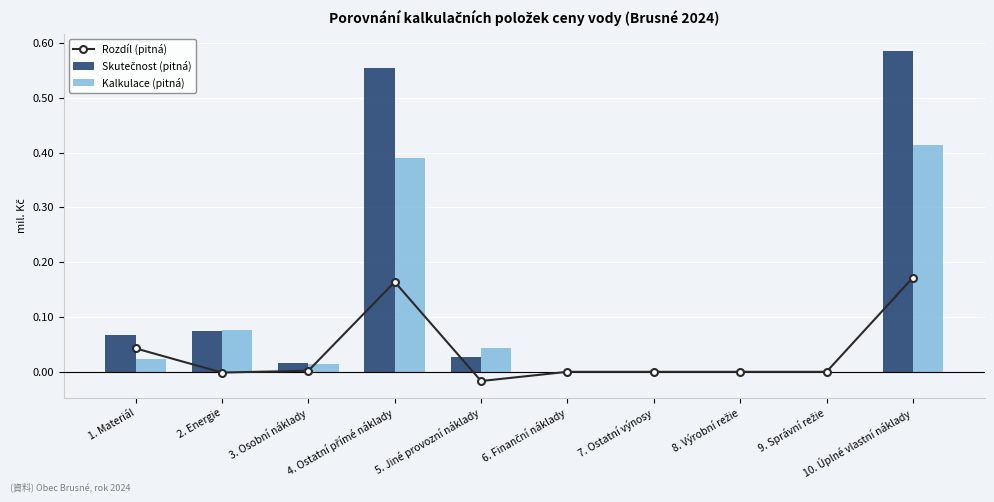

At which category is the sum across all series the highest?

10. Úplné vlastní náklady